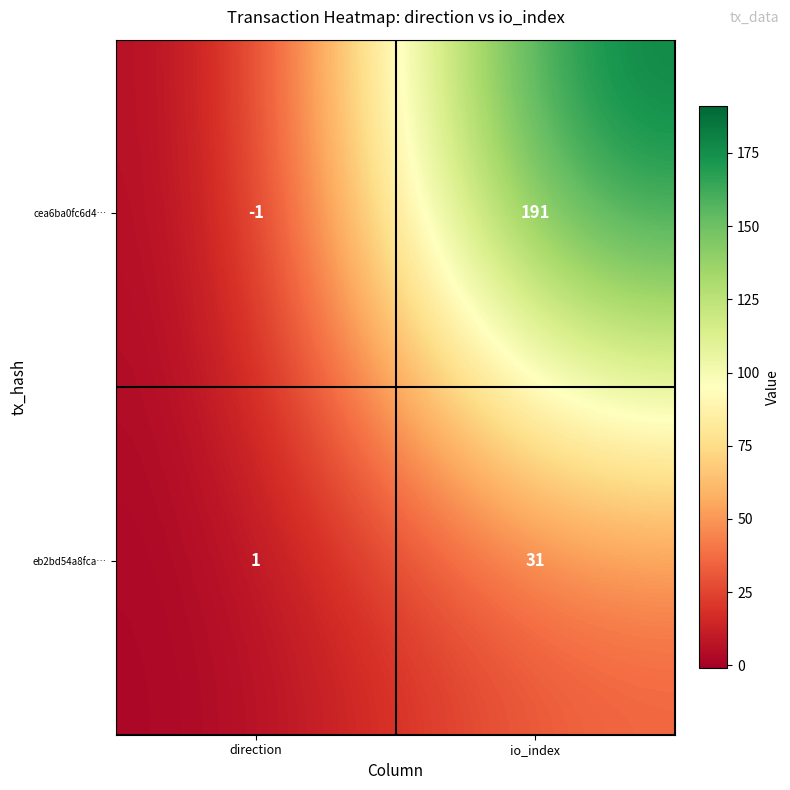

Rank the series by their maximum value, from lowest to highest.

eb2bd54a8fca…, cea6ba0fc6d4…